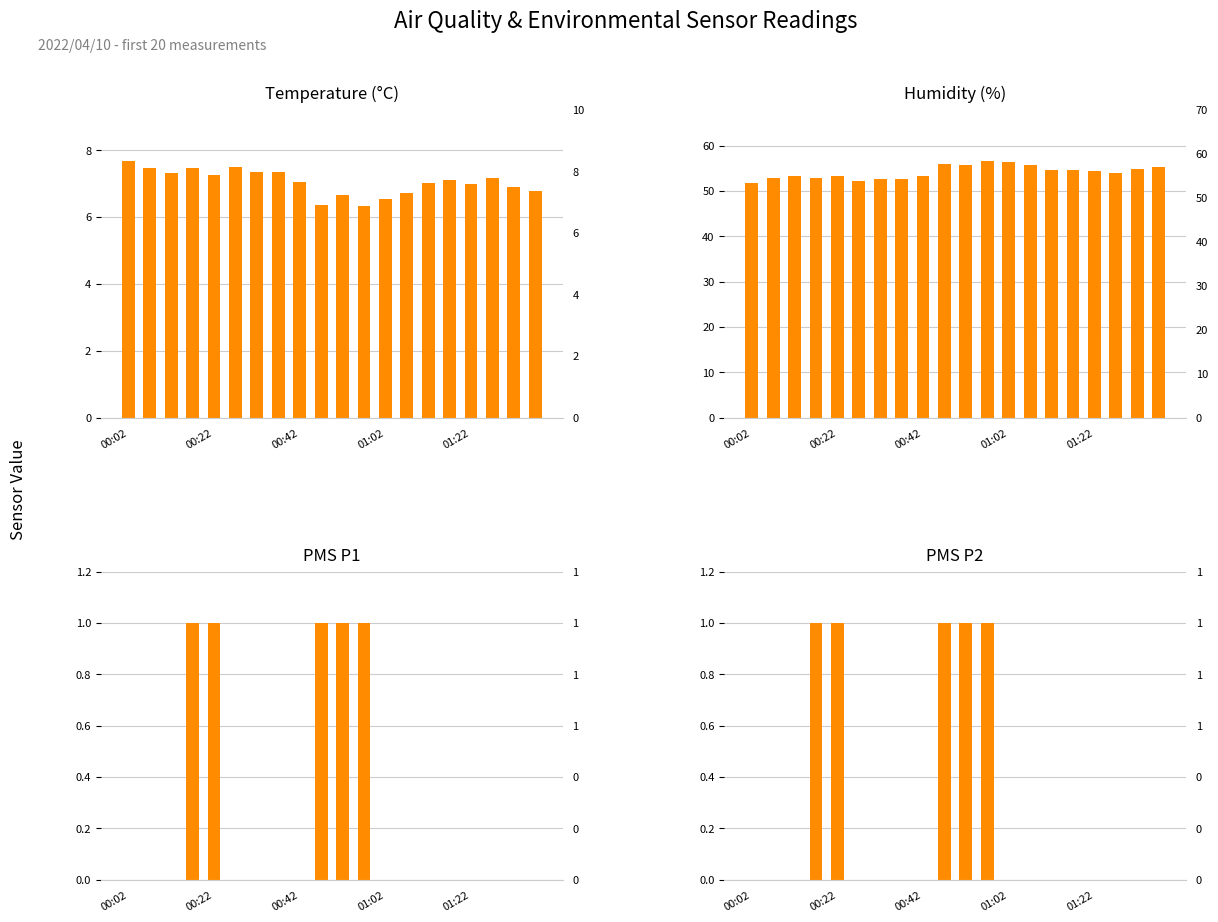

Which series has the widest spread of values?

Humidity